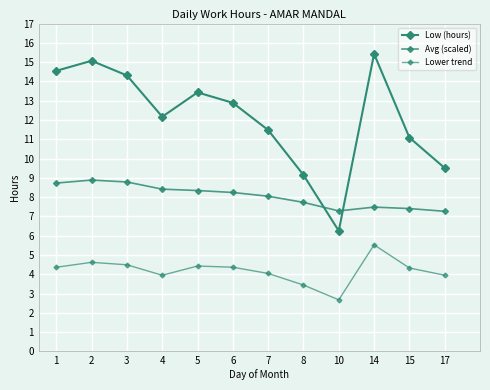

What is the average value of the Lower trend series?

4.2